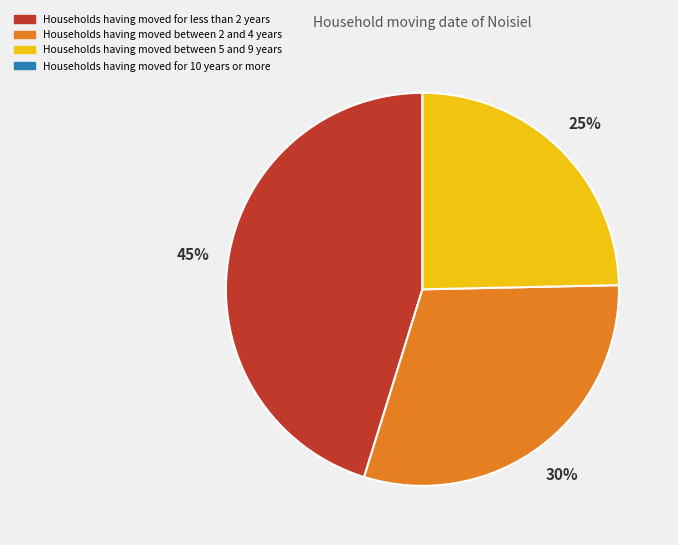

Count the number of slices in the pie.

3